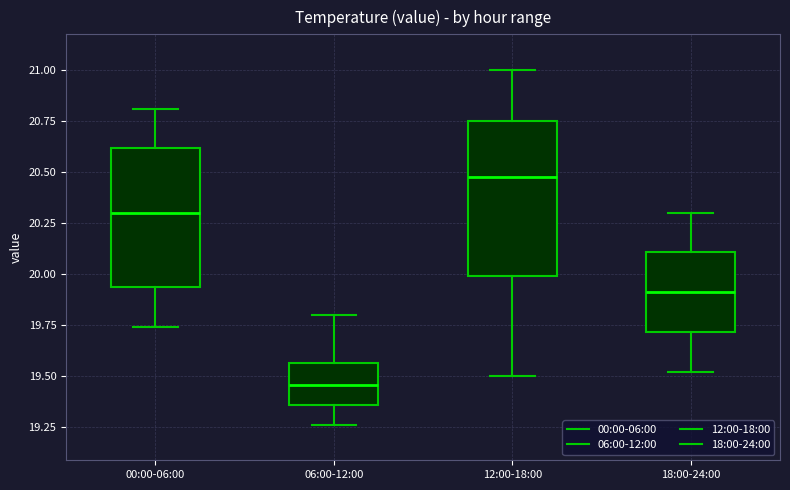

Reading left to right, read every box against the y-axis: the position of its median line, the range the box covers, and the ends of its whiskers. The values are not printed on the chart, so give them approximately, as read against the axis.

00:00-06:00: median 20.30, box 19.95 to 20.60, whiskers 19.75 to 20.80
06:00-12:00: median 19.45, box 19.35 to 19.55, whiskers 19.25 to 19.80
12:00-18:00: median 20.50, box 20.00 to 20.75, whiskers 19.50 to 21.00
18:00-24:00: median 19.90, box 19.70 to 20.10, whiskers 19.50 to 20.30